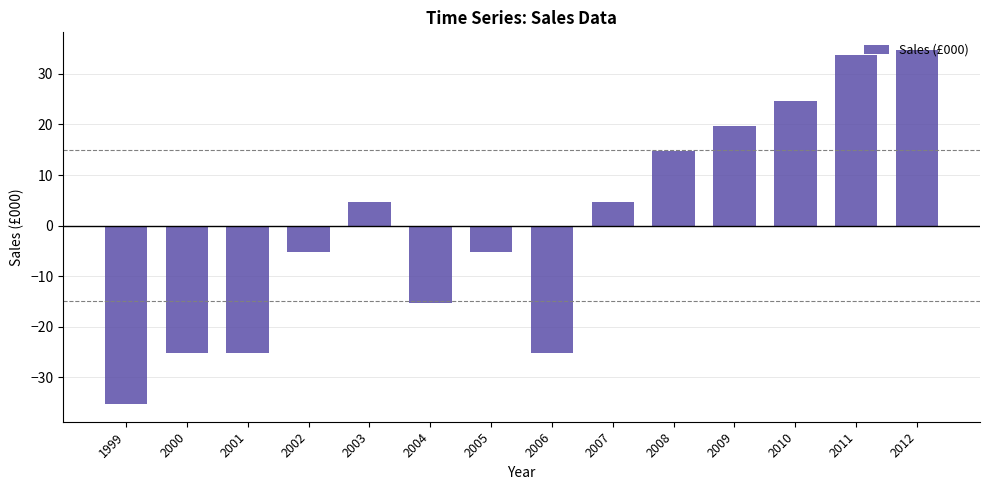

Count the number of categories in the chart.

14